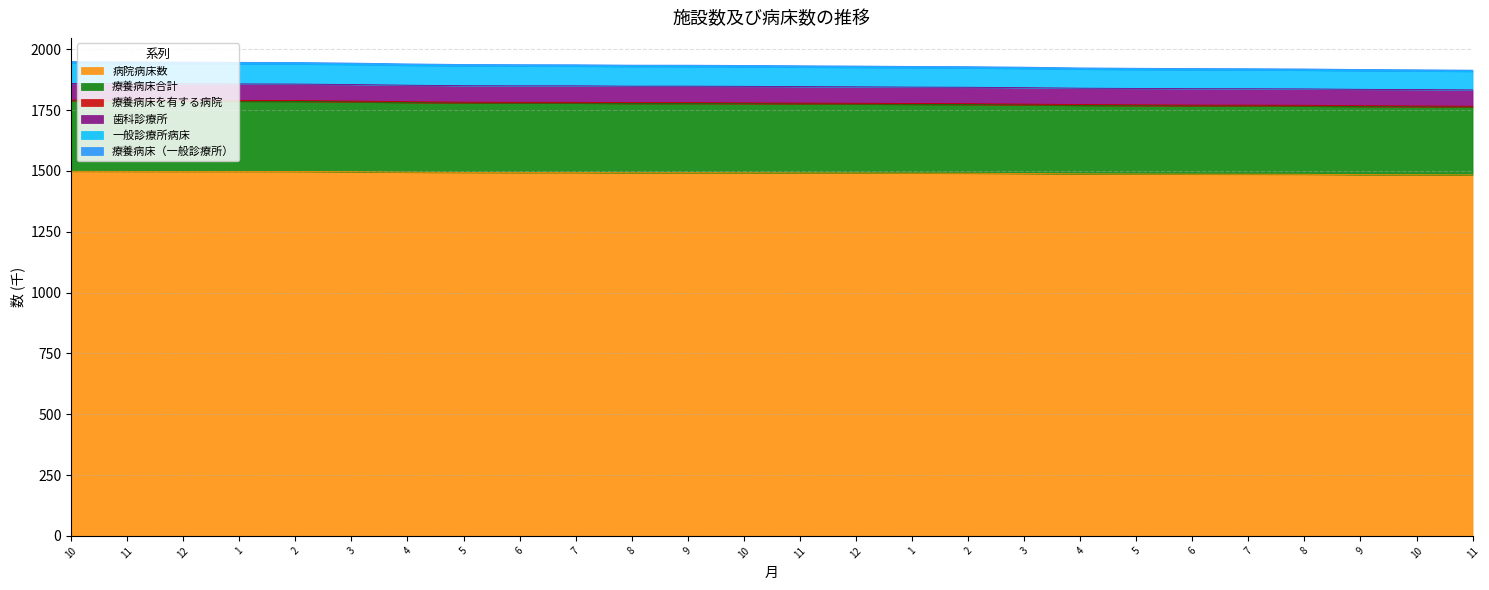

In 療養病床を有する病院, how many points are higher than both neighbors (excluding endpoints)?

2